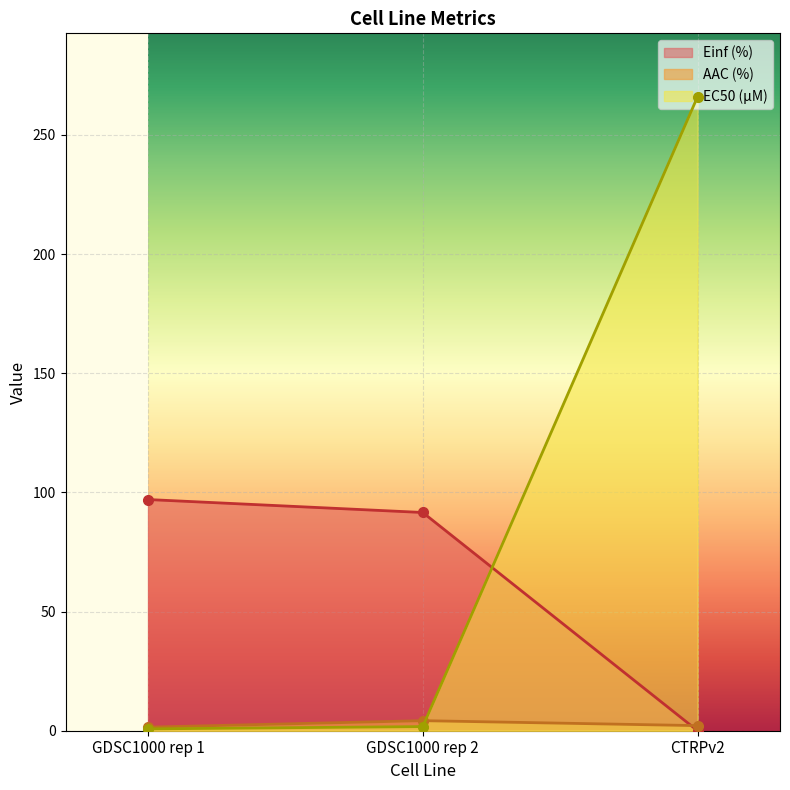

True or false: EC50 (µM) has a value of 1.7 at GDSC1000 rep 2.

True